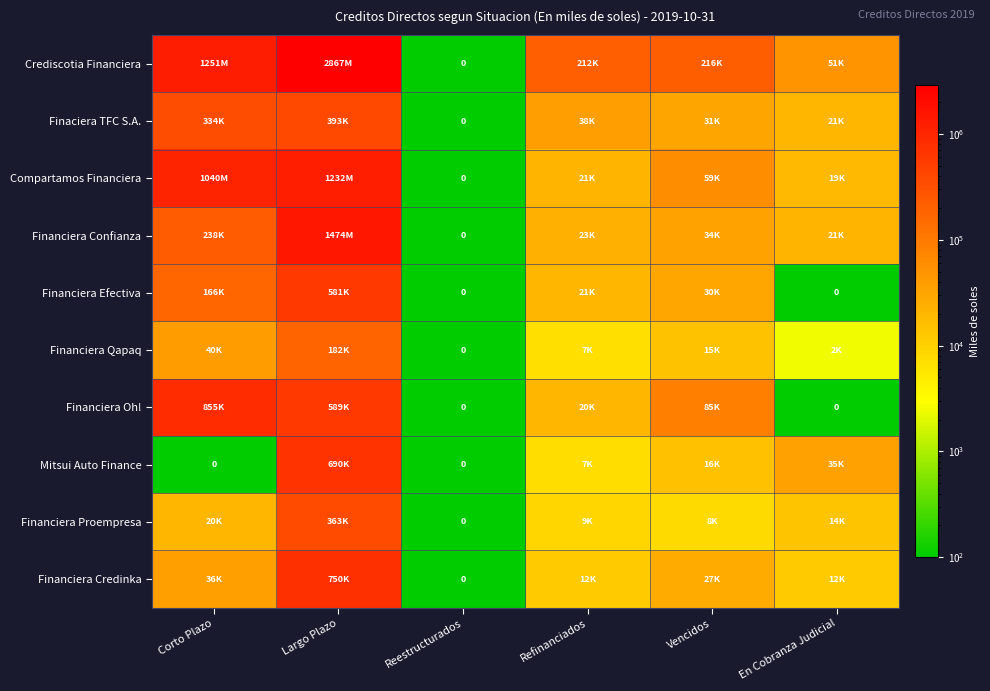

Where is Compartamos Financiera nearest to the value 615824?

Corto Plazo